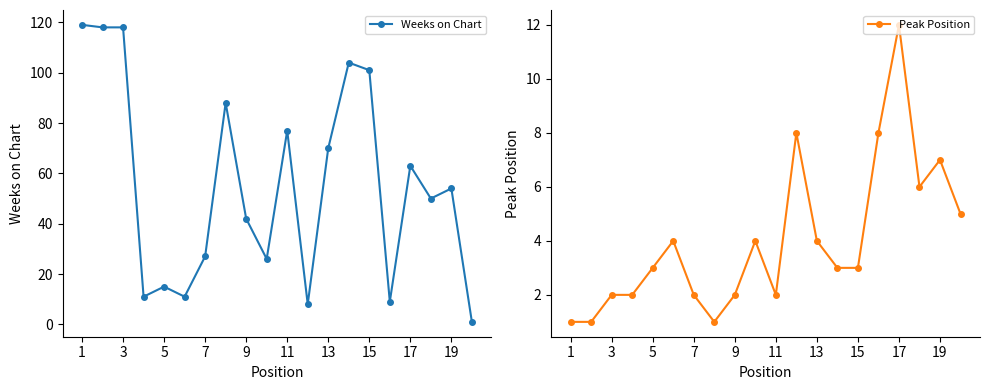

How many categories are shown in the chart?

20